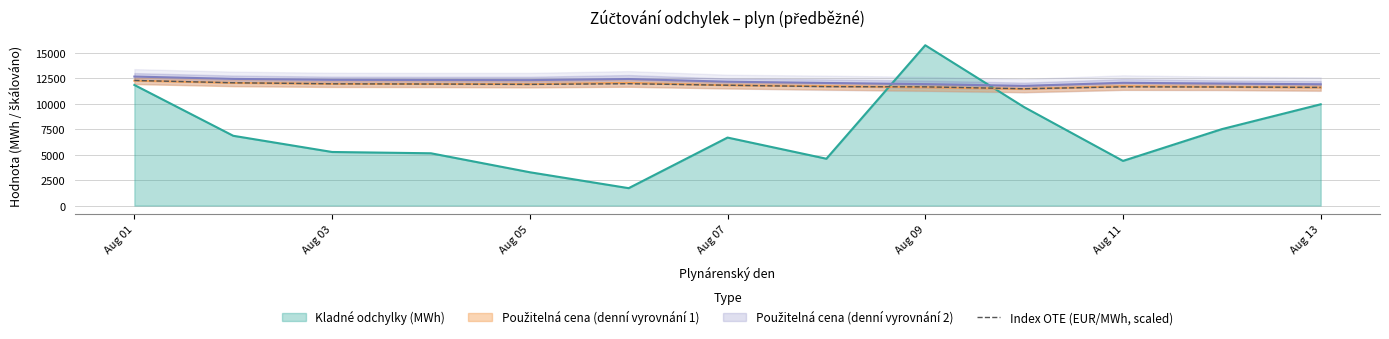

What is the minimum value for Kladné odchylky (MWh)?

1707.9